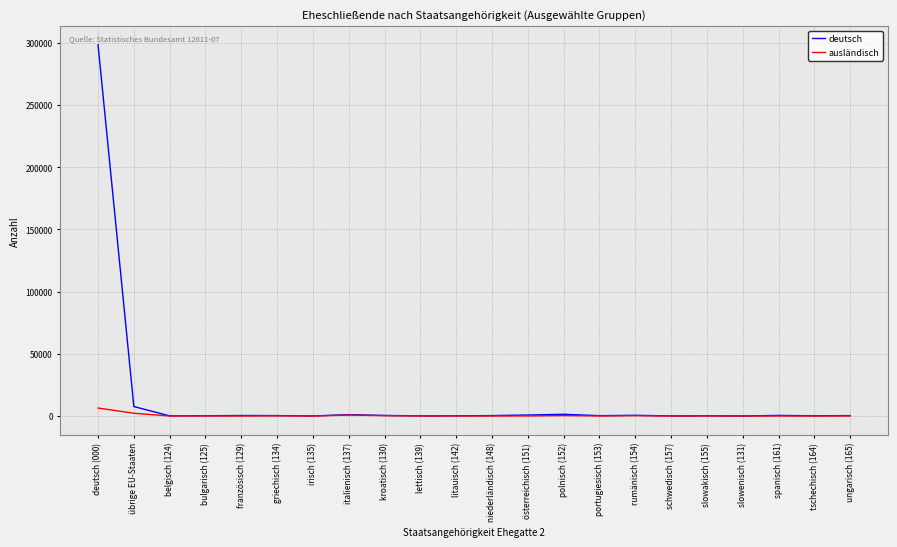

How many lines are shown in the chart?

2